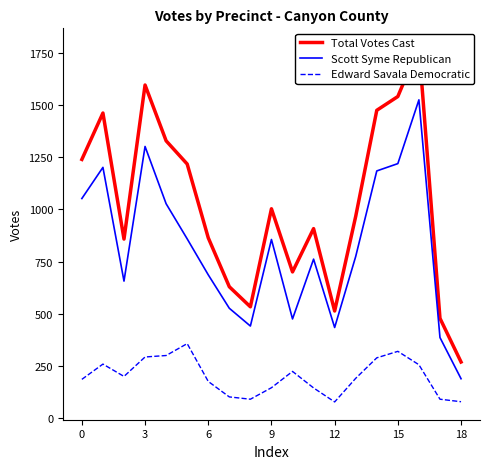

List the series in order of their overall mean, highest first.

Total Votes Cast, Scott Syme Republican, Edward Savala Democratic